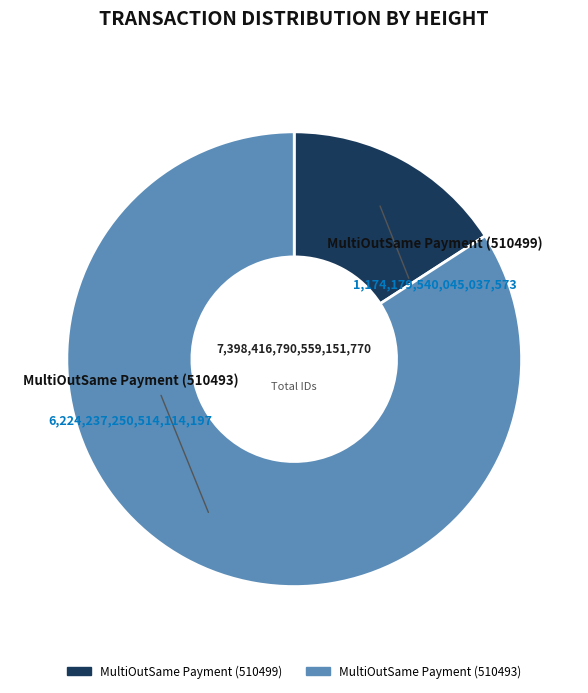

Does MultiOutSame Payment (510493) represent more than half of the total?

Yes